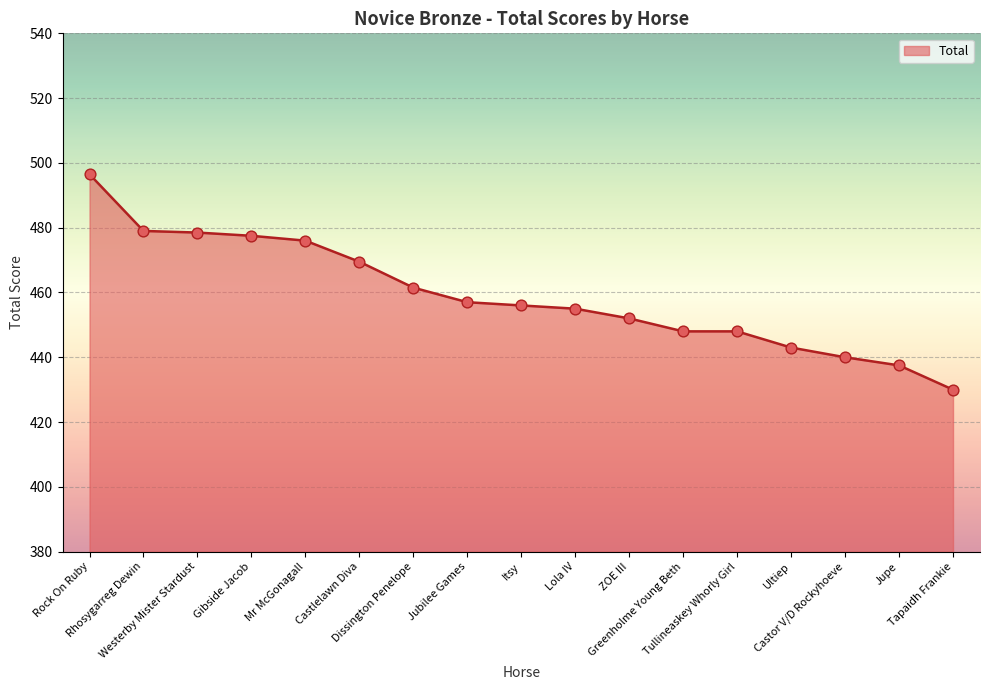

What is the change in value from Westerby Mister Stardust to Tapaidh Frankie?

-48.5